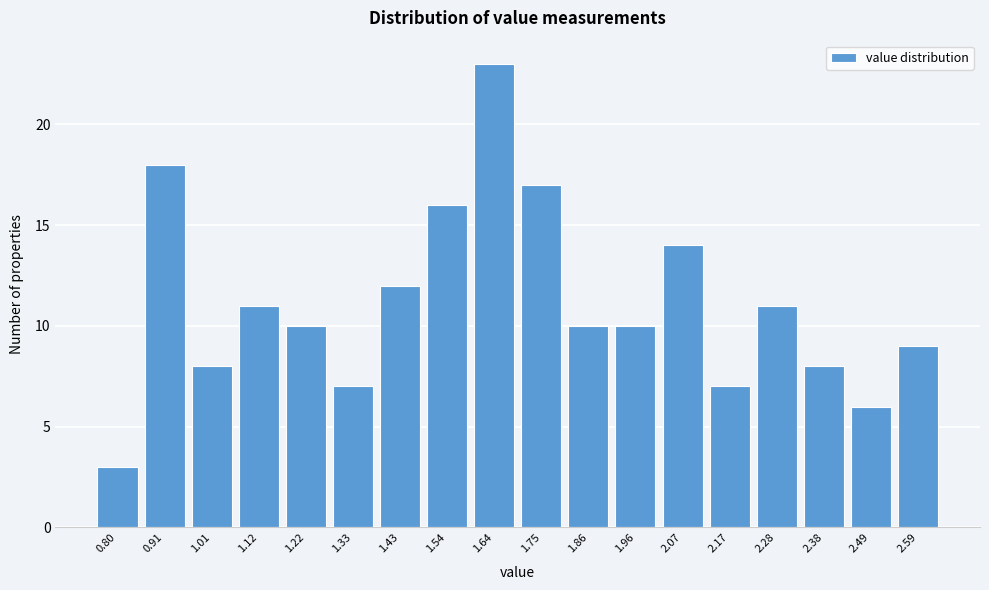

Reading left to right, transcribe all the data shown in this chart.

0.80=3	0.91=18	1.01=8	1.12=11	1.22=10	1.33=7	1.43=12	1.54=16	1.64=23	1.75=17	1.86=10	1.96=10	2.07=14	2.17=7	2.28=11	2.38=8	2.49=6	2.59=9